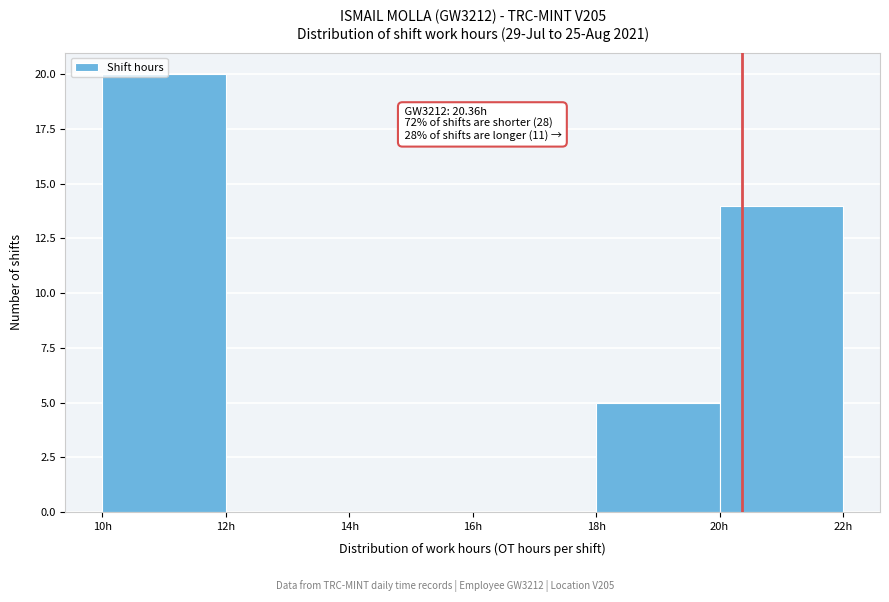

Which range on the x-axis has the tallest bar?

10 to 12